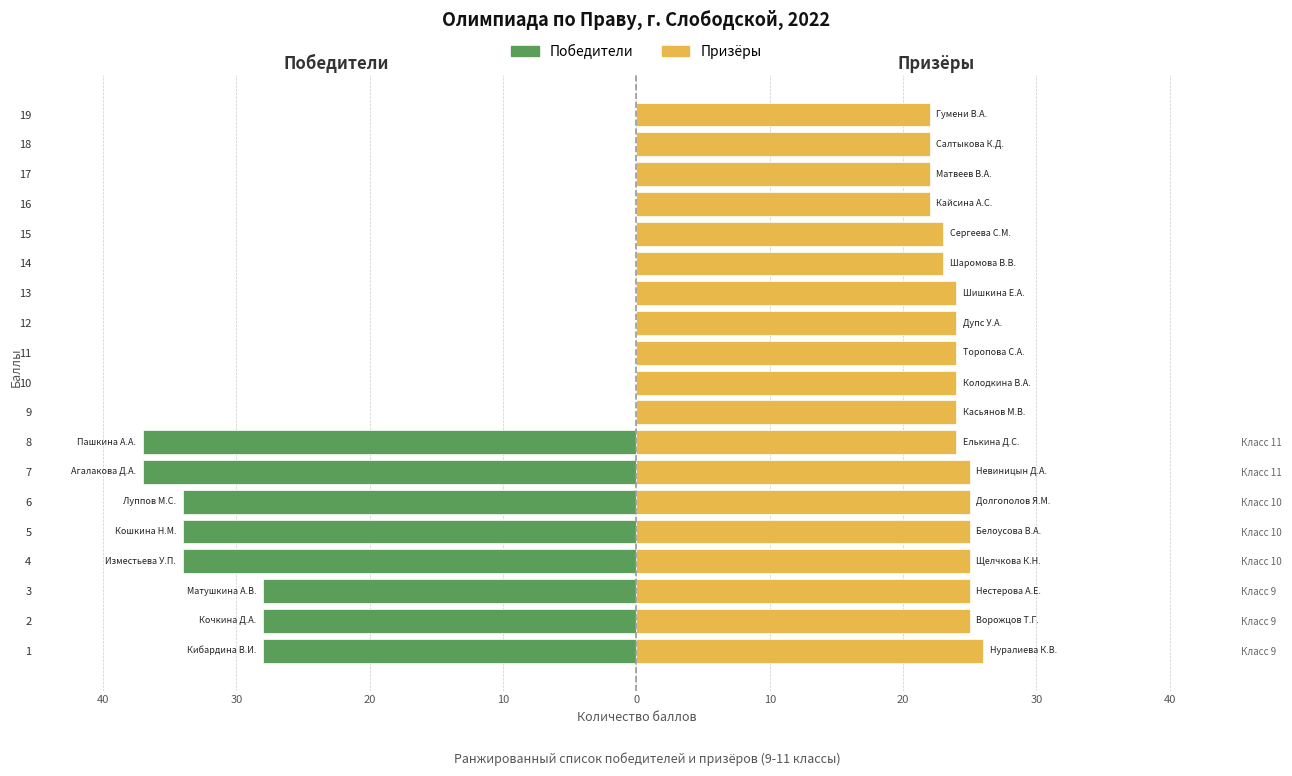

Which has a higher value, 2 or 14?

14